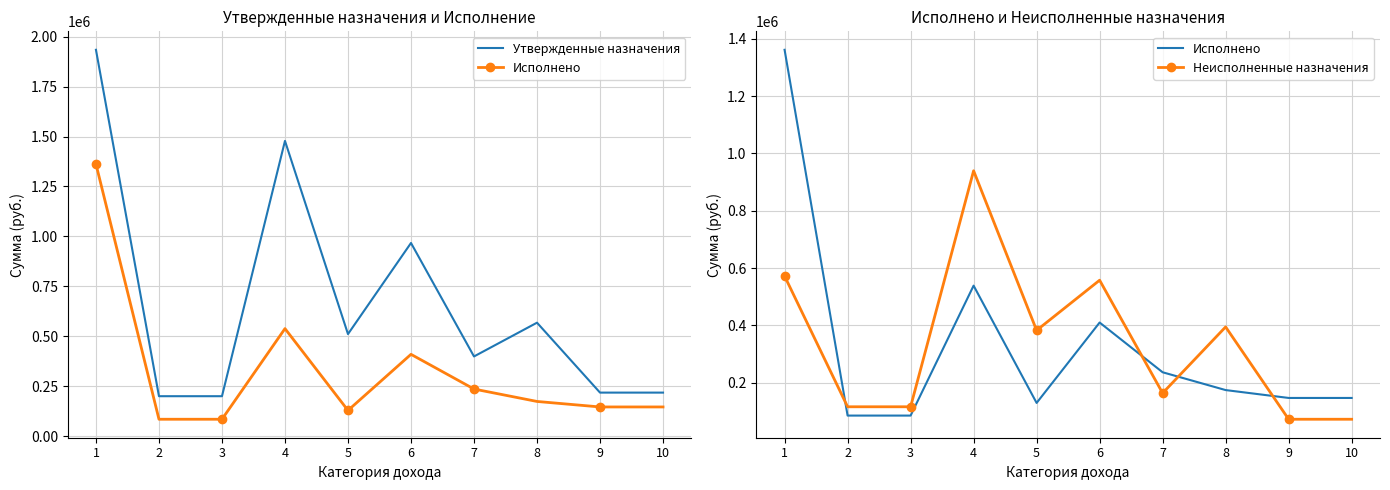

Reading left to right, transcribe all the data shown in this chart.

Утвержденные назначения: 1934000.0	200000.0	200000.0	1478000.0	511000.0	967000.0	399000.0	568000.0	218000.0	218000.0
Исполнено: 1362072.4	84628.1	84628.1	538401.0	128793.9	409607.1	235898.9	173708.2	146190.2	146190.2
Неисполненные назначения: 571927.6	115371.9	115371.9	939599.0	382206.1	557392.9	163101.1	394291.8	71809.8	71809.8